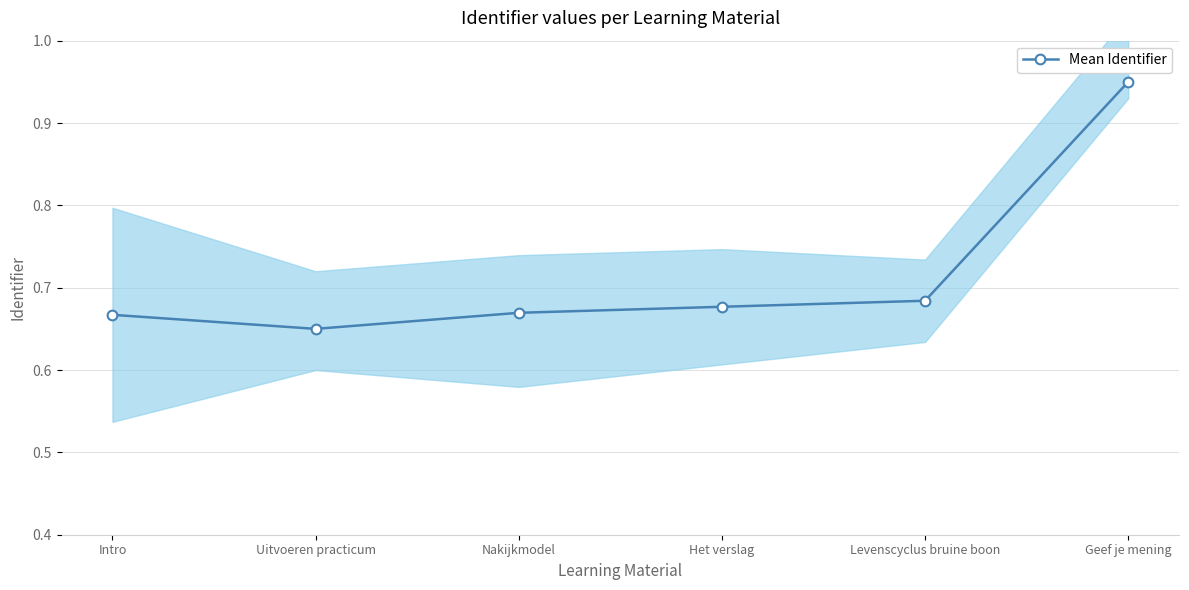

Does the chart display data point markers on the line(s)?

Yes